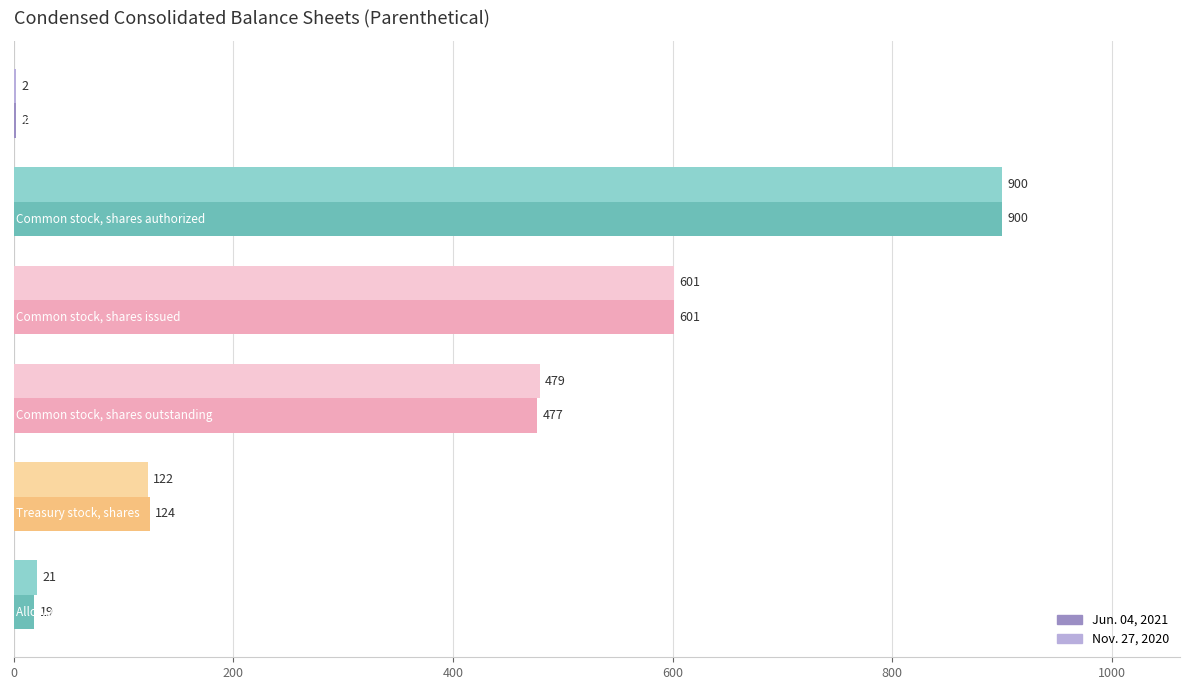

What is the greatest value displayed?

900